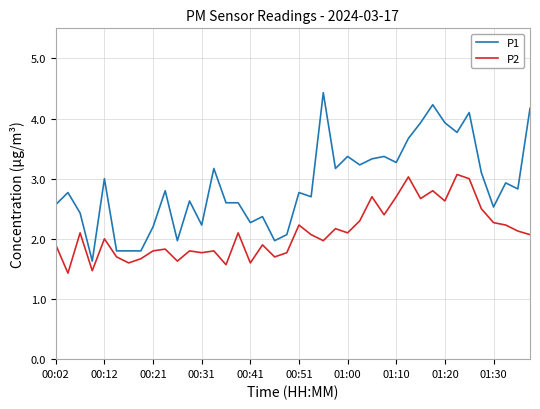

Reading right to left, list all the values displayed in this chart.

P1: 4.2	2.8	2.9	2.5	3.1	4.1	3.8	3.9	4.2	3.9	3.7	3.3	3.4	3.3	3.2	3.4	3.2	4.4	2.7	2.8	2.1	2.0	2.4	2.3	2.6	2.6	3.2	2.2	2.6	2.0	2.8	2.2	1.8	1.8	1.8	3.0	1.6	2.4	2.8	2.6
P2: 2.1	2.1	2.2	2.3	2.5	3.0	3.1	2.6	2.8	2.7	3.0	2.7	2.4	2.7	2.3	2.1	2.2	2.0	2.1	2.2	1.8	1.7	1.9	1.6	2.1	1.6	1.8	1.8	1.8	1.6	1.8	1.8	1.7	1.6	1.7	2.0	1.5	2.1	1.4	1.9